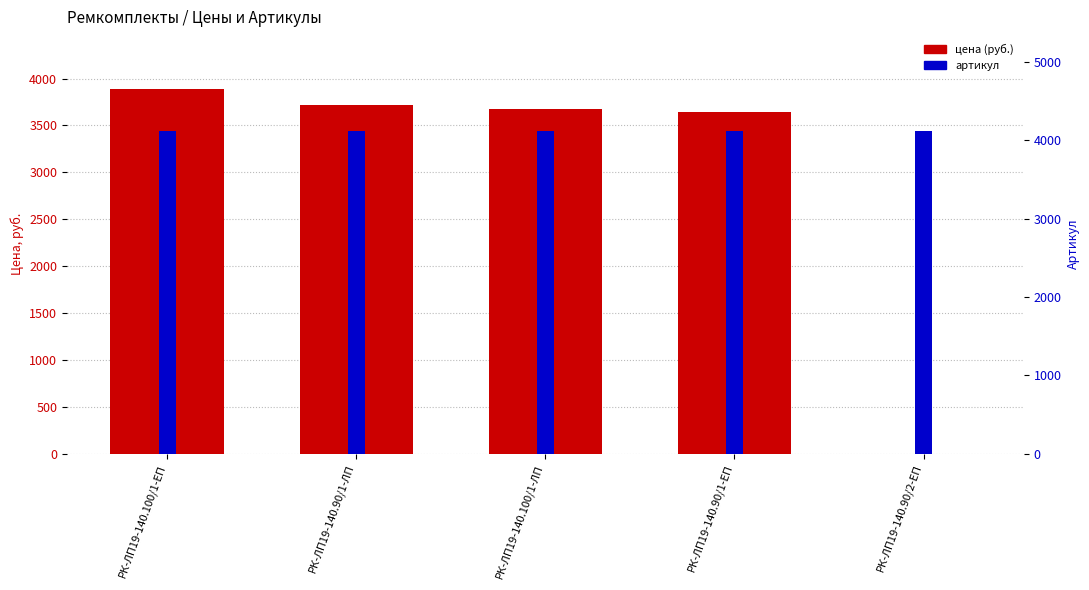

How many groups of bars are there?

5